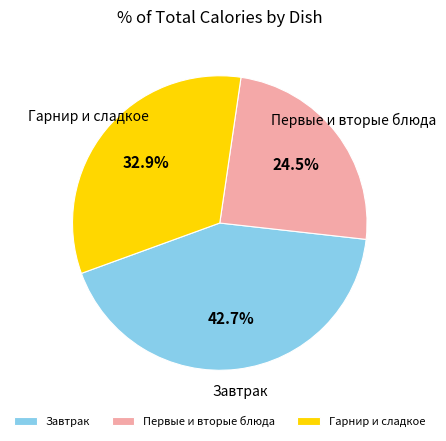

What percentage is NOT represented by Завтрак?

57.3%